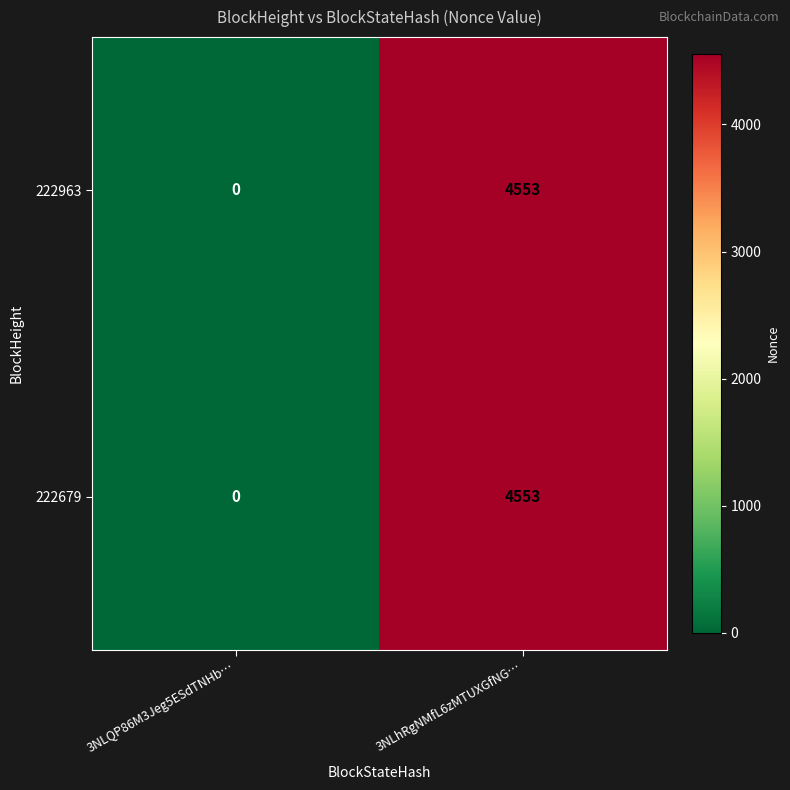

Reading left to right, list all the values displayed in this chart.

222963: 3NLQP86M3Jeg5ESdTNHb…=0	3NLhRgNMfL6zMTUXGfNG…=4553
222679: 3NLQP86M3Jeg5ESdTNHb…=0	3NLhRgNMfL6zMTUXGfNG…=4553